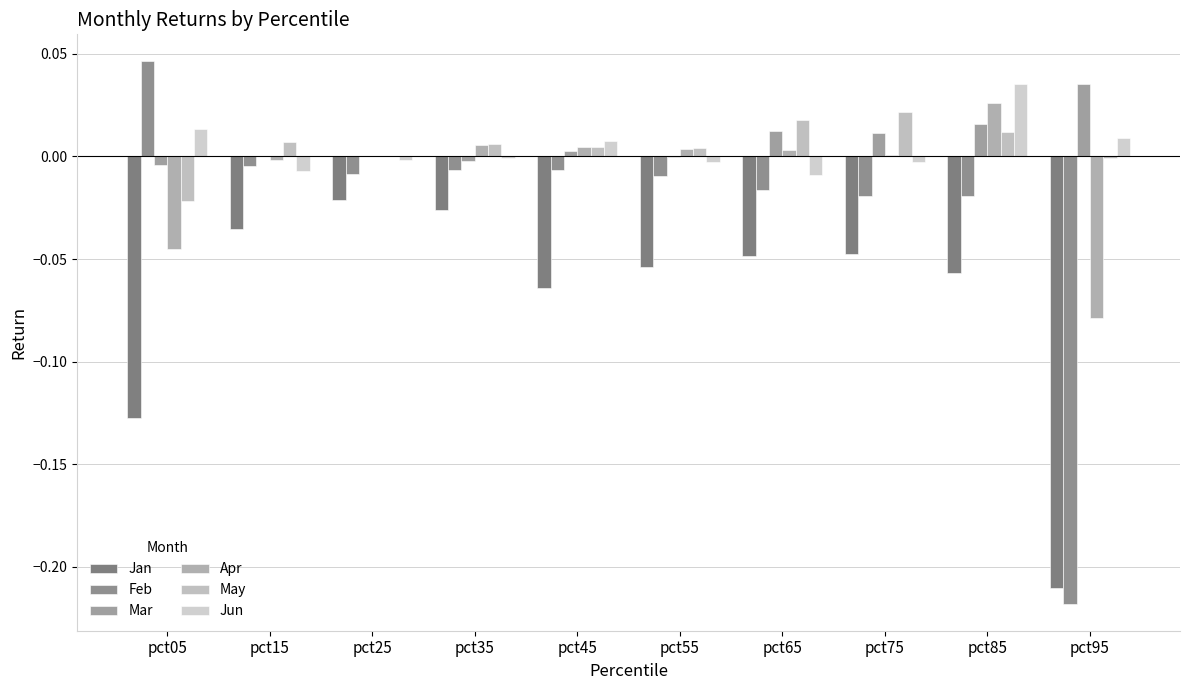

Reading right to left, list all the values displayed in this chart.

Jan: -0.2	-0.1	-0.0	-0.0	-0.1	-0.1	-0.0	-0.0	-0.0	-0.1
Feb: -0.2	-0.0	-0.0	-0.0	-0.0	-0.0	-0.0	-0.0	-0.0	0.0
Mar: 0.0	0.0	0.0	0.0	-0.0	0.0	-0.0	0.0	0.0	-0.0
Apr: -0.1	0.0	0.0	0.0	0.0	0.0	0.0	0.0	-0.0	-0.0
May: -0.0	0.0	0.0	0.0	0.0	0.0	0.0	0.0	0.0	-0.0
Jun: 0.0	0.0	-0.0	-0.0	-0.0	0.0	-0.0	-0.0	-0.0	0.0